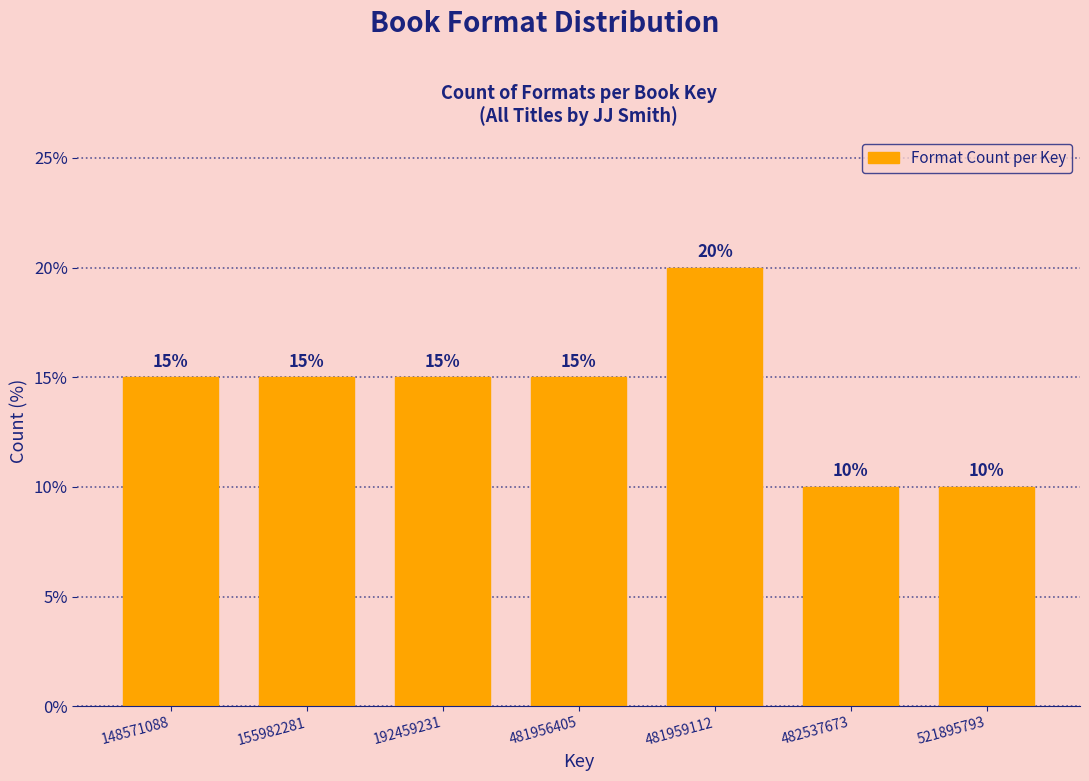

Reading left to right, extract all data points from this chart.

15	15	15	15	20	10	10